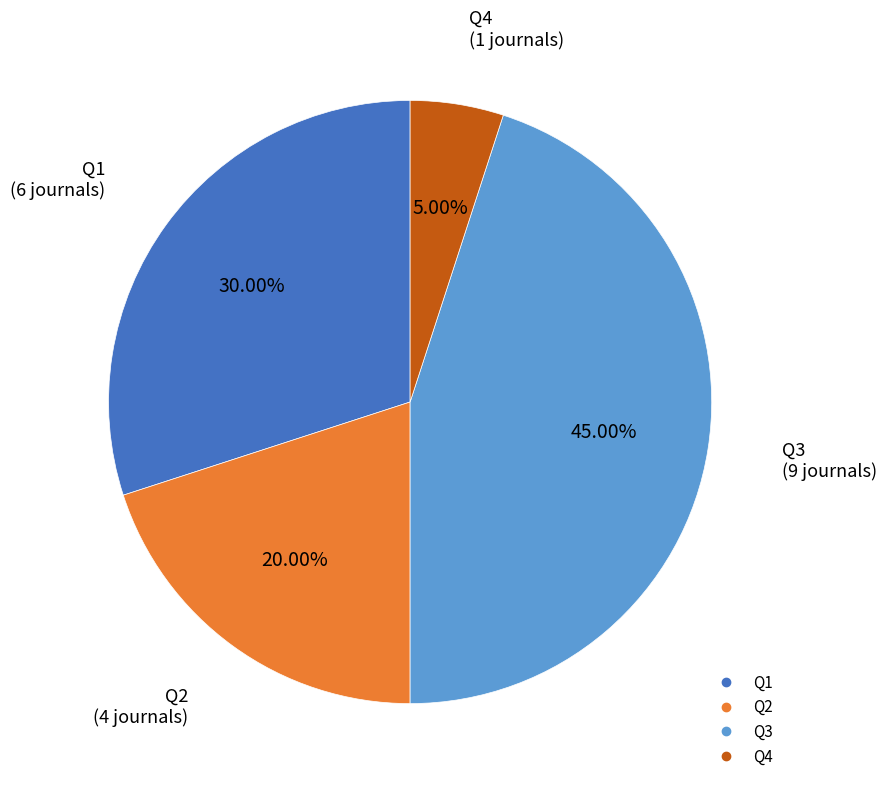

Which has a higher value, Q4 or Q3?

Q3